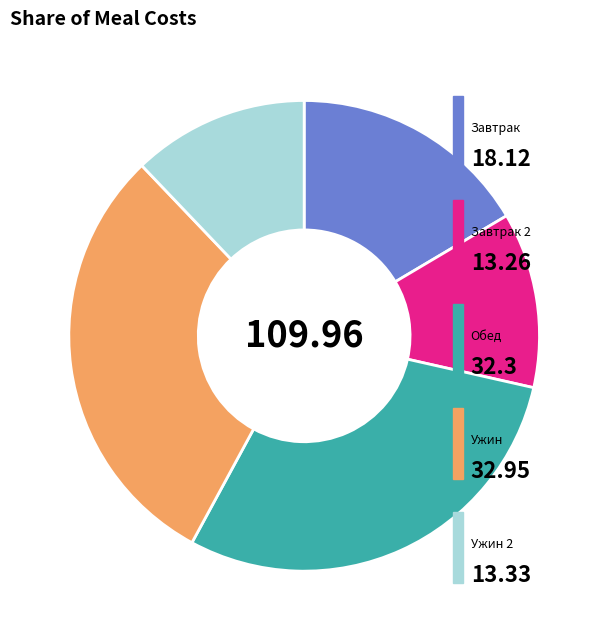

Is there a majority slice in this chart?

No